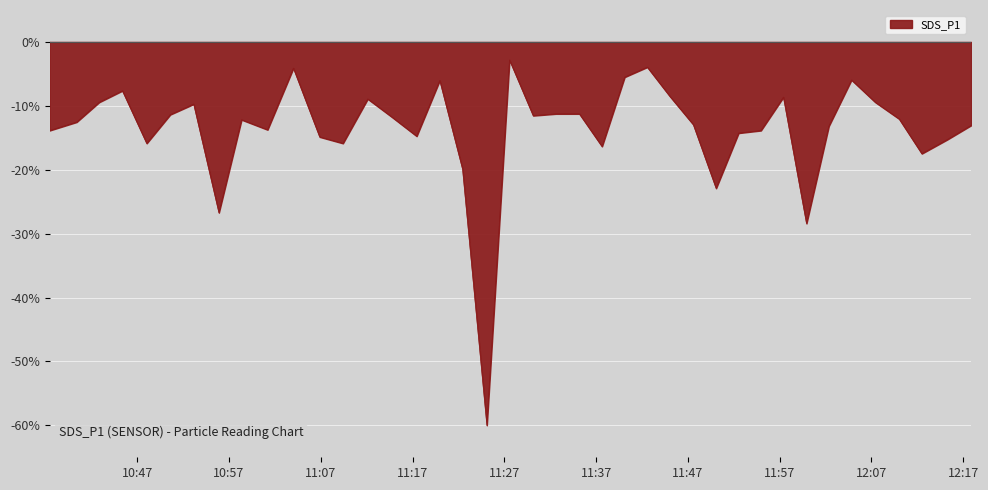

What is the greatest value displayed?

-2.8